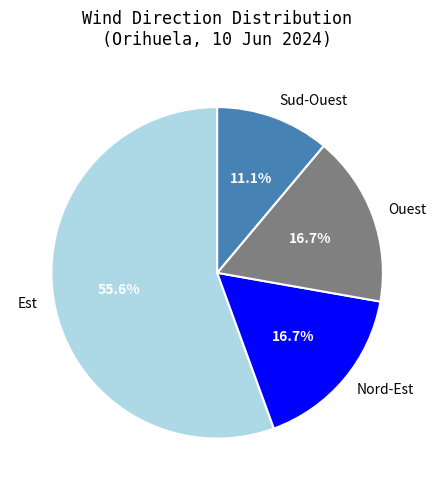

To the nearest percent, what is the difference between the largest and smallest slice percentages?

44%